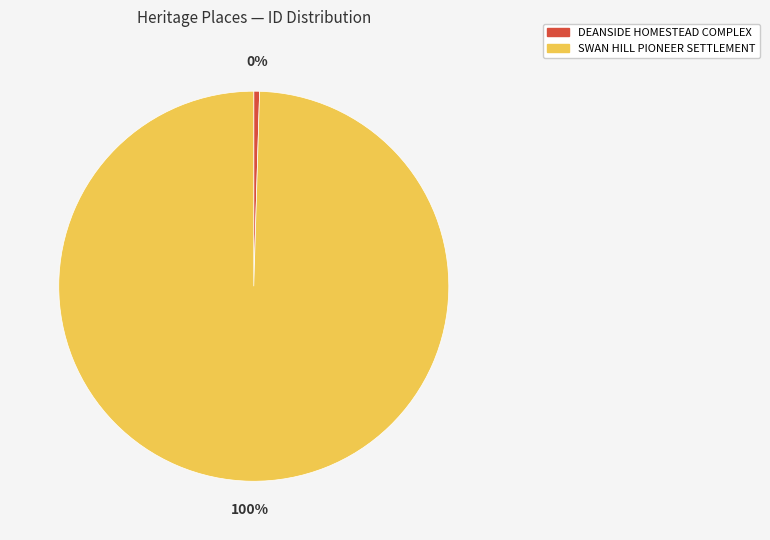

Which slice represents more than half of the pie?

SWAN HILL PIONEER SETTLEMENT